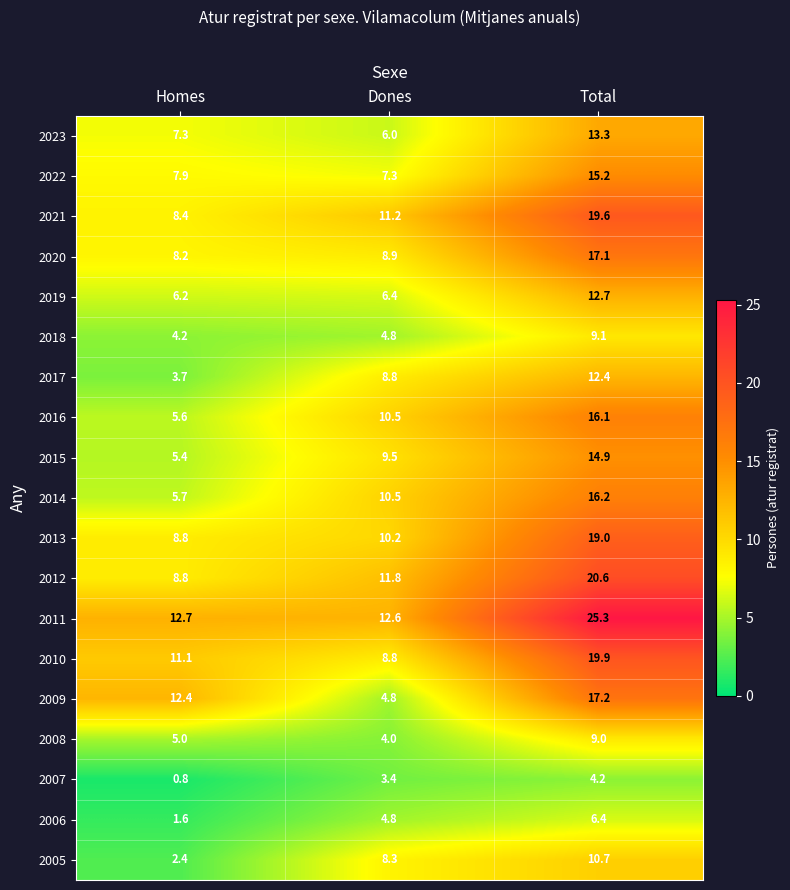

What is the total value across all series at Total?

278.9